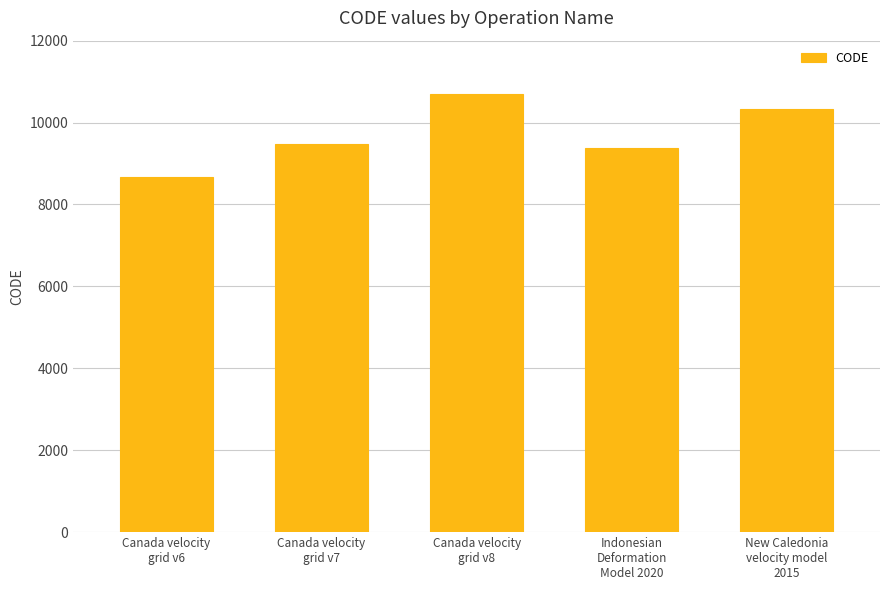

Reading left to right, what are all the values shown in this chart?

8676	9483	10707	9375	10323